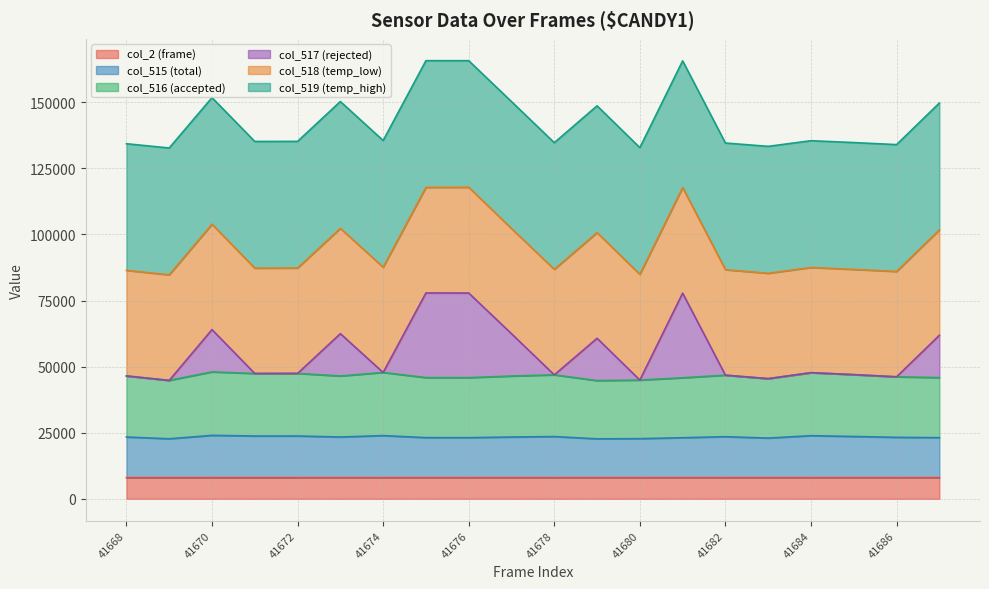

What is the spread (max minus min) of values at 41673?

142256.6